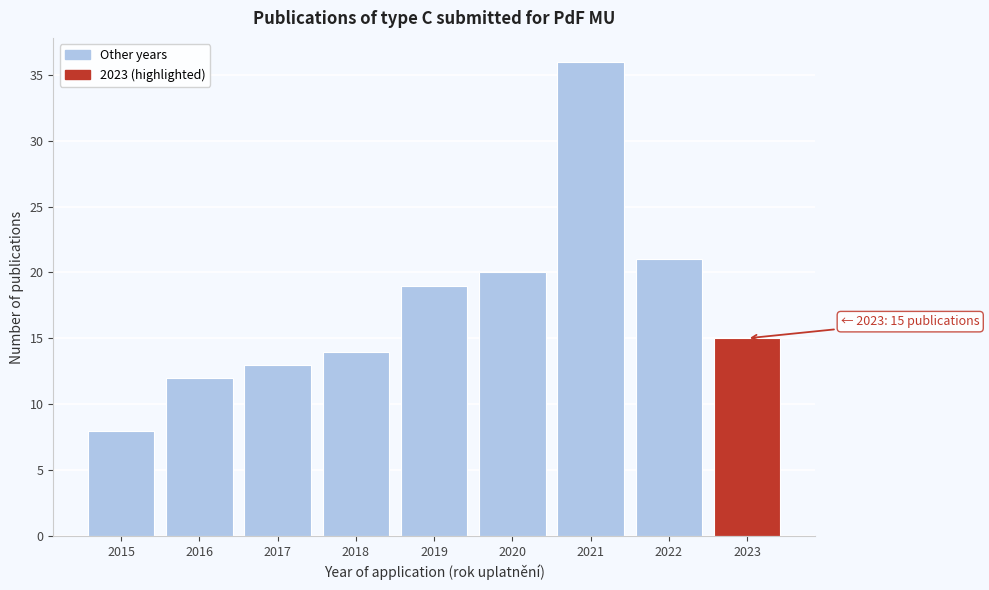

Reading right to left, list all the values displayed in this chart.

15	21	36	20	19	14	13	12	8